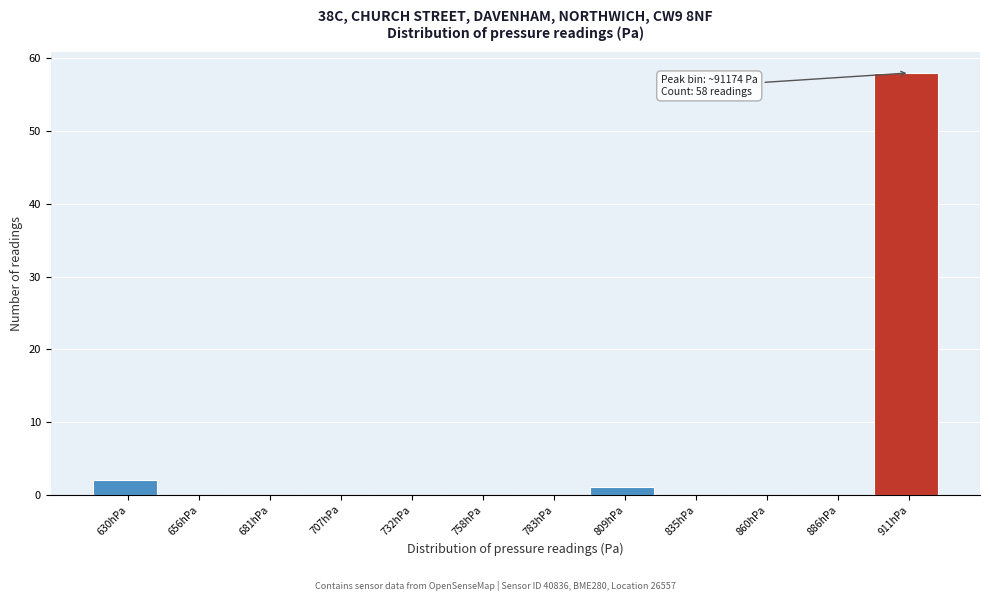

Reading right to left, list all the values displayed in this chart.

911hPa=58	886hPa=0	860hPa=0	835hPa=0	809hPa=1	783hPa=0	758hPa=0	732hPa=0	707hPa=0	681hPa=0	656hPa=0	630hPa=2